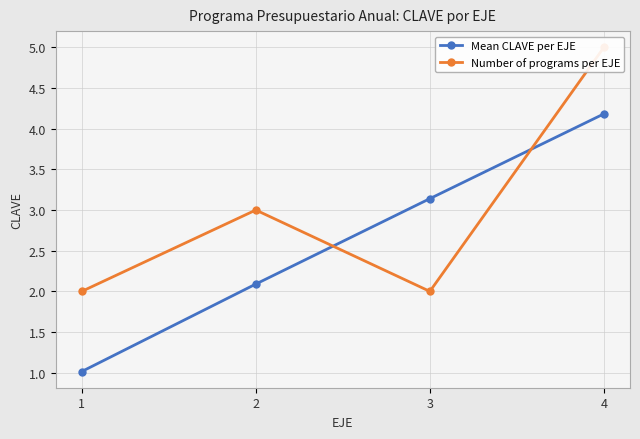

Rank the series by their maximum value, from highest to lowest.

Number of programs per EJE, Mean CLAVE per EJE